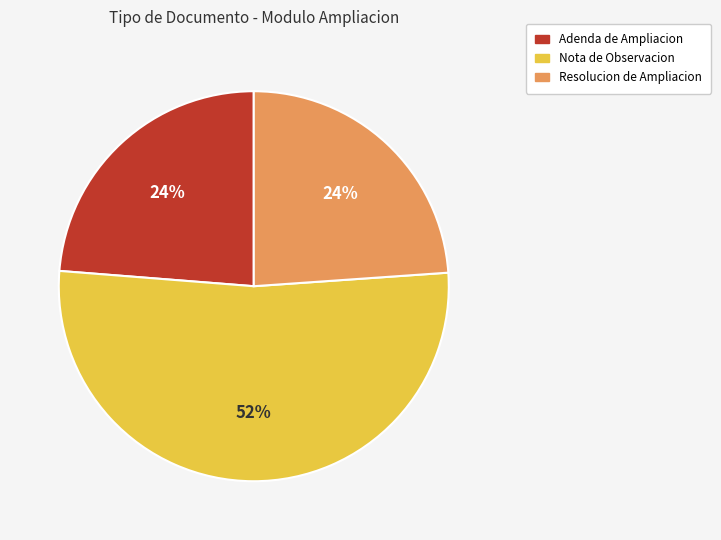

What is the largest slice in the pie chart?

Nota de Observacion